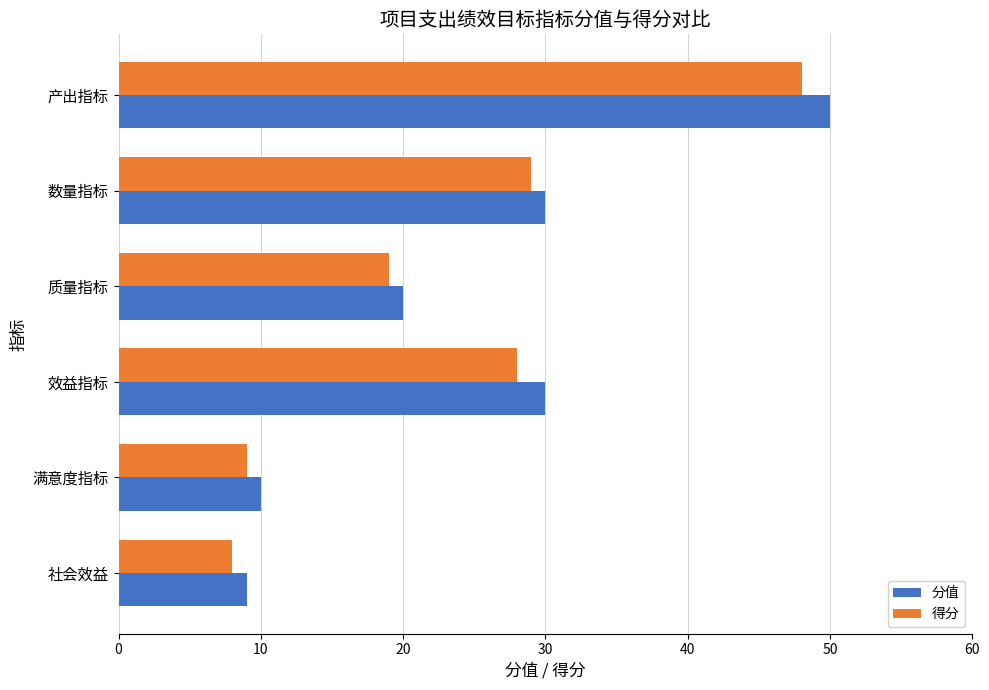

What are all the series names shown in the legend?

分值, 得分